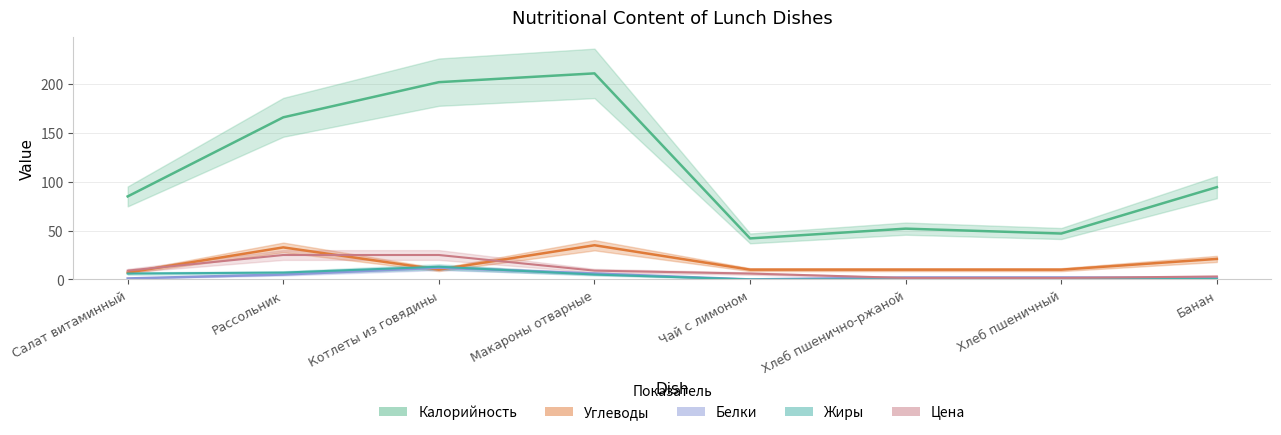

Reading left to right, what are all the values shown in this chart?

Калорийность: Салат витаминный=85.0	Рассольник=166.0	Котлеты из говядины=202.0	Макароны отварные=211.0	Чай с лимоном=42.0	Хлеб пшенично-ржаной=52.0	Хлеб пшеничный=47.0	Банан=94.5
Белки: Салат витаминный=1.0	Рассольник=5.0	Котлеты из говядины=12.0	Макароны отварные=6.0	Чай с лимоном=0.0	Хлеб пшенично-ржаной=2.0	Хлеб пшеничный=2.0	Банан=1.5
Жиры: Салат витаминный=6.0	Рассольник=7.0	Котлеты из говядины=13.0	Макароны отварные=5.0	Чай с лимоном=0.0	Хлеб пшенично-ржаной=0.0	Хлеб пшеничный=0.0	Банан=0.5
Углеводы: Салат витаминный=7.0	Рассольник=32.8	Котлеты из говядины=10.0	Макароны отварные=35.0	Чай с лимоном=10.0	Хлеб пшенично-ржаной=10.0	Хлеб пшеничный=10.0	Банан=21.0
Цена: Салат витаминный=9.0	Рассольник=25.0	Котлеты из говядины=25.0	Макароны отварные=9.0	Чай с лимоном=6.0	Хлеб пшенично-ржаной=1.5	Хлеб пшеничный=1.5	Банан=3.0